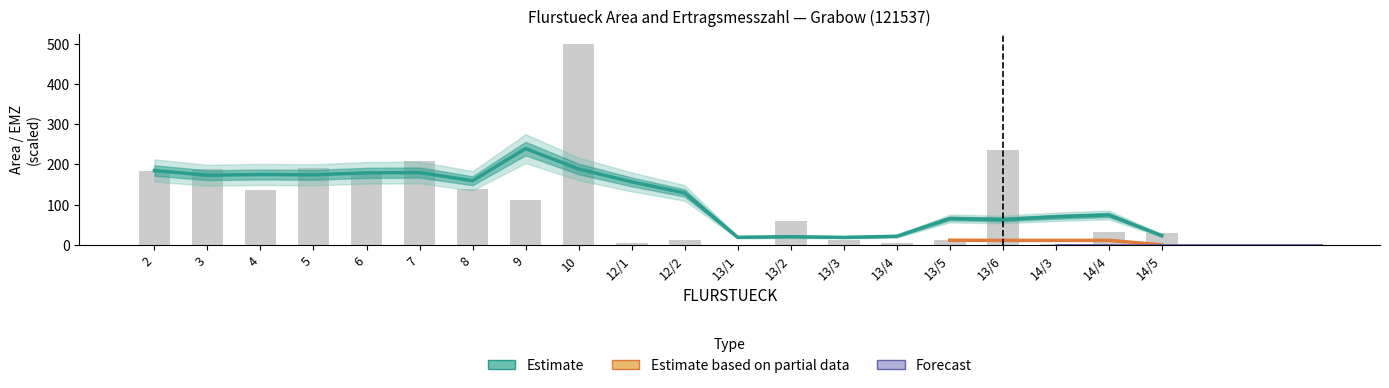

The chart shows a value of 307.7 at 13/6. True or false?

False